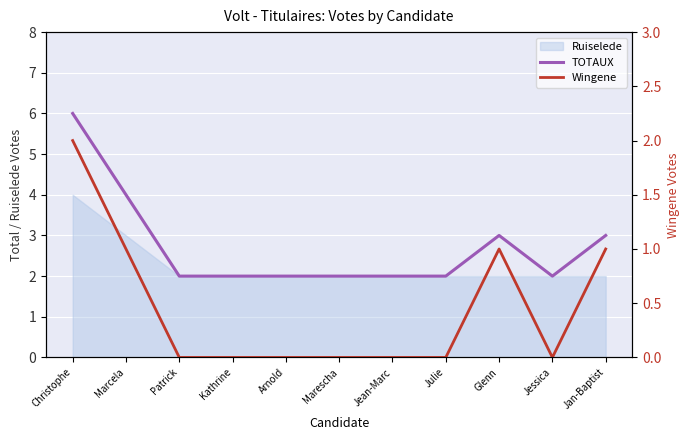

How many lines are shown in the chart?

2